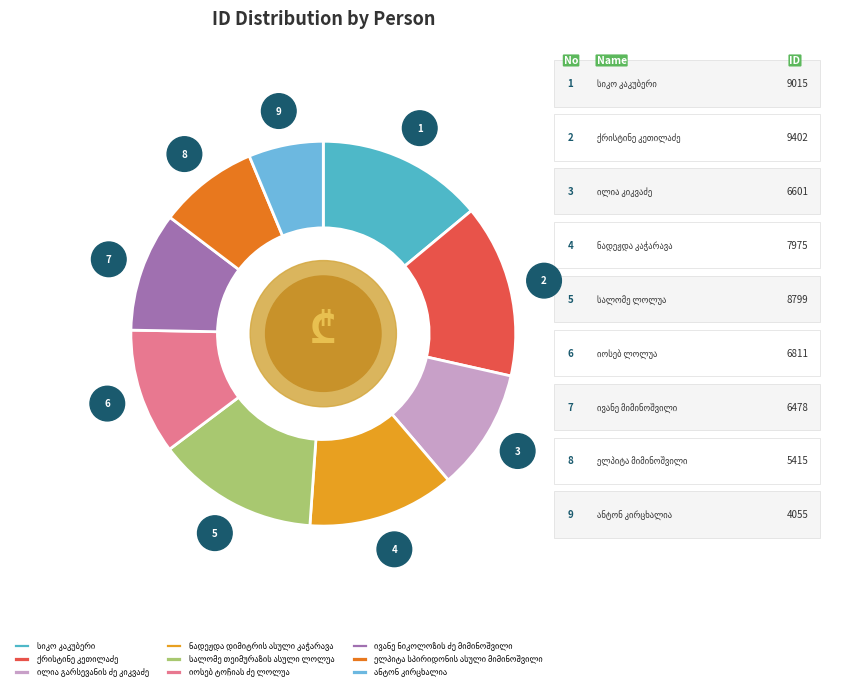

To the nearest percent, what portion does ელპიტა სპირიდონის ასული მიმინოშვილი represent?

8%